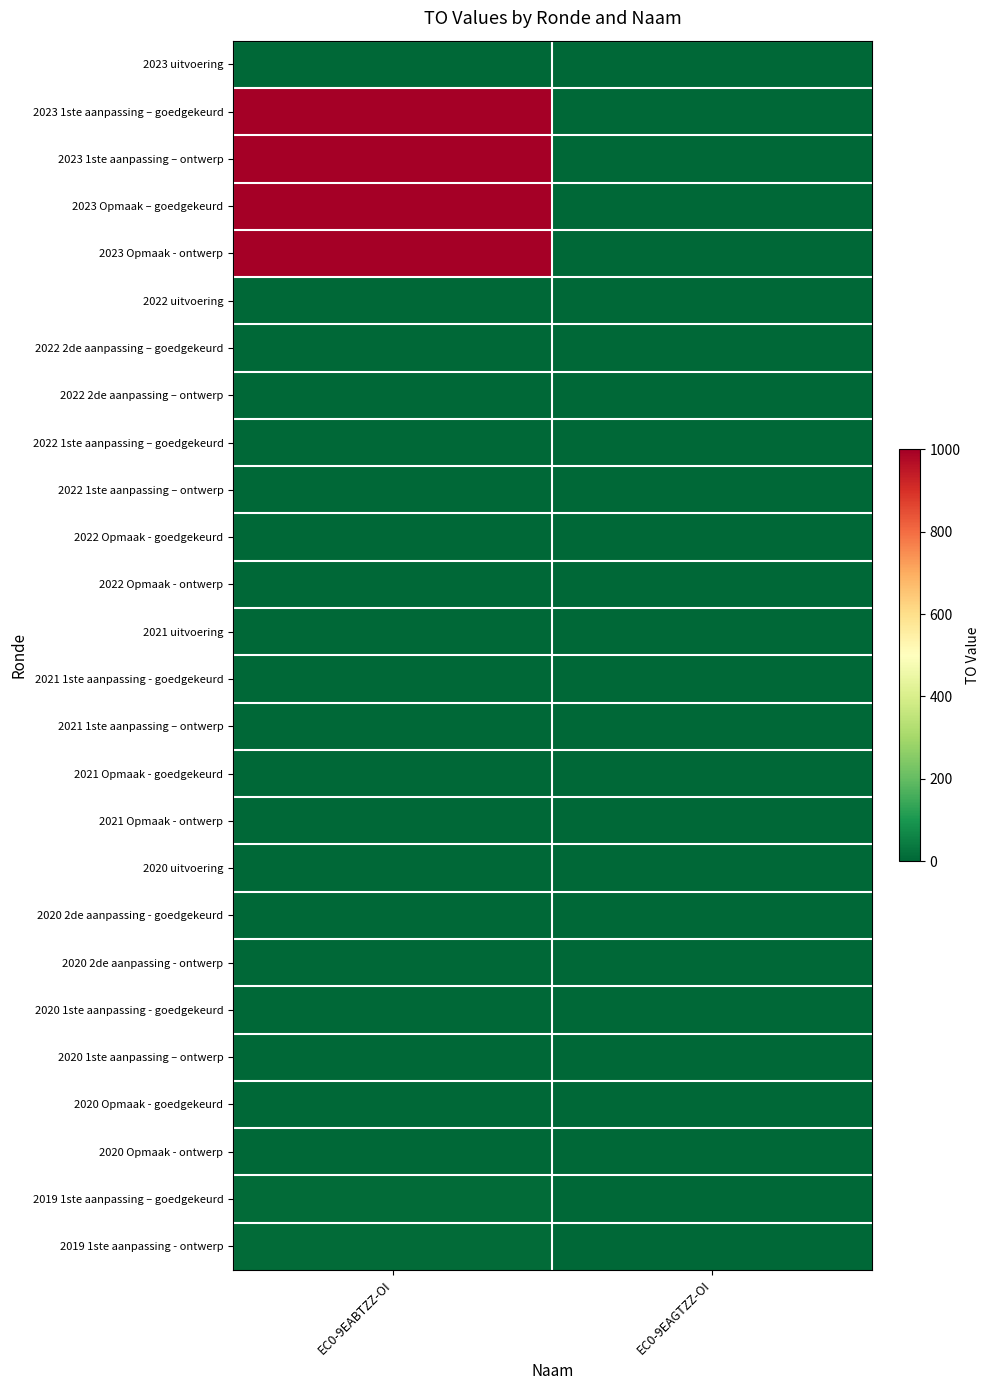

Which series has the largest total across all categories?

2023 1ste aanpassing – goedgekeurd